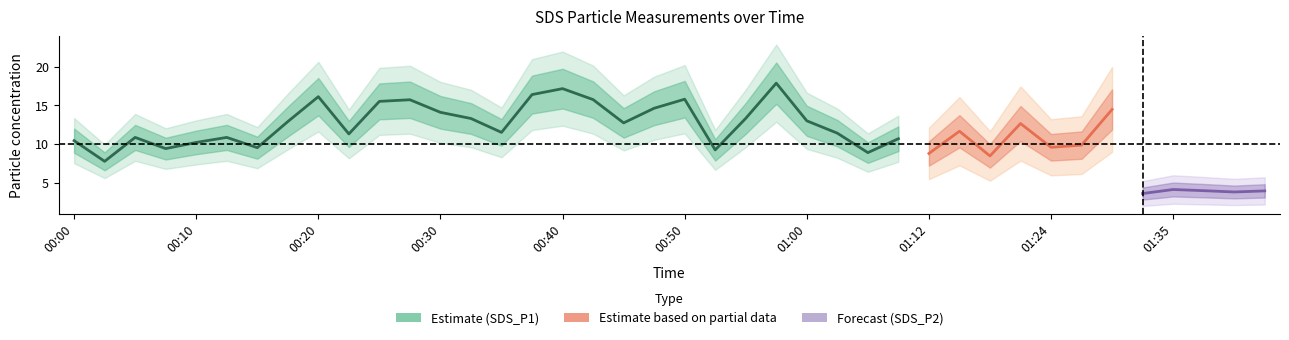

True or false: SDS_P1 has more than 1 points higher than both neighbors.

True